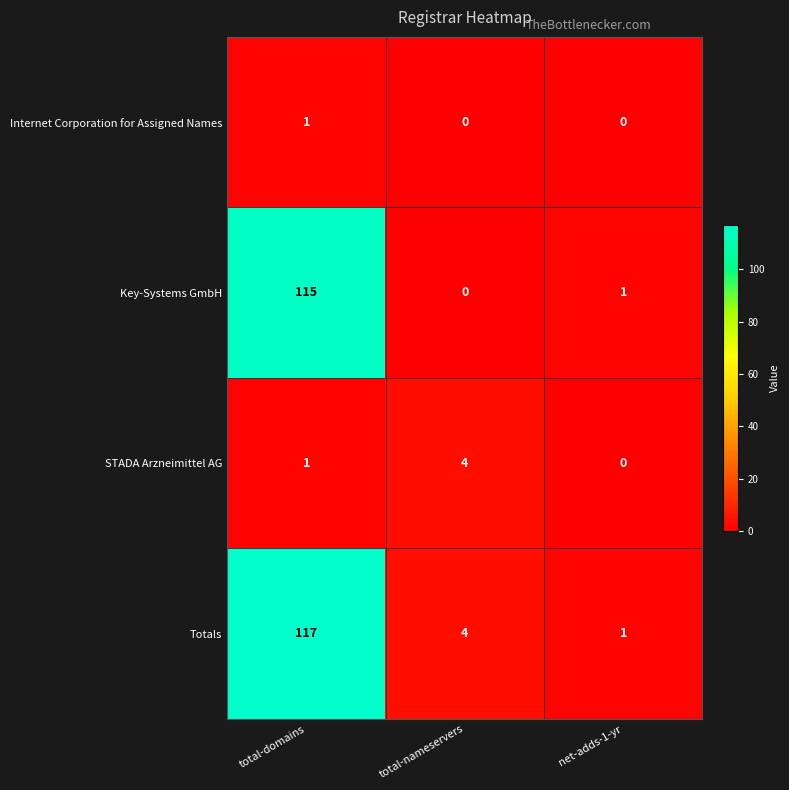

What is the difference between the maximum and minimum values in the STADA Arzneimittel AG series?

4